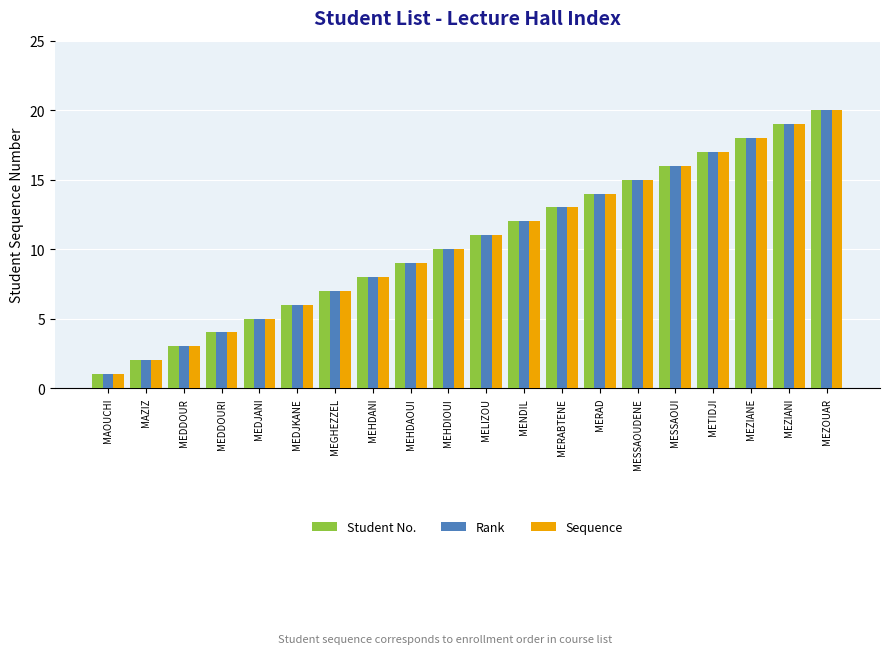

Does the chart contain stacked bars?

No